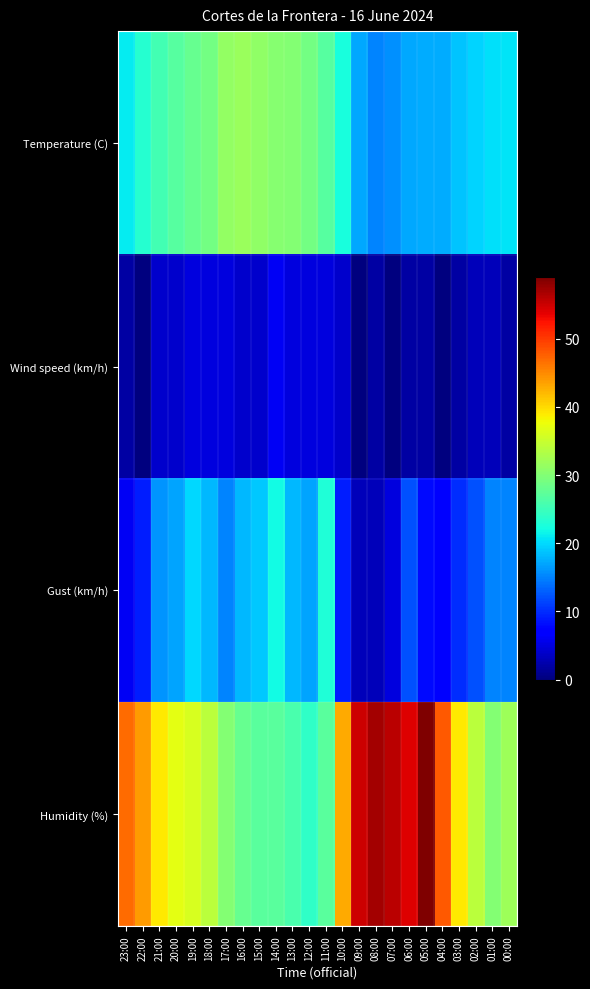

Which category has the highest value across all series?

05:00